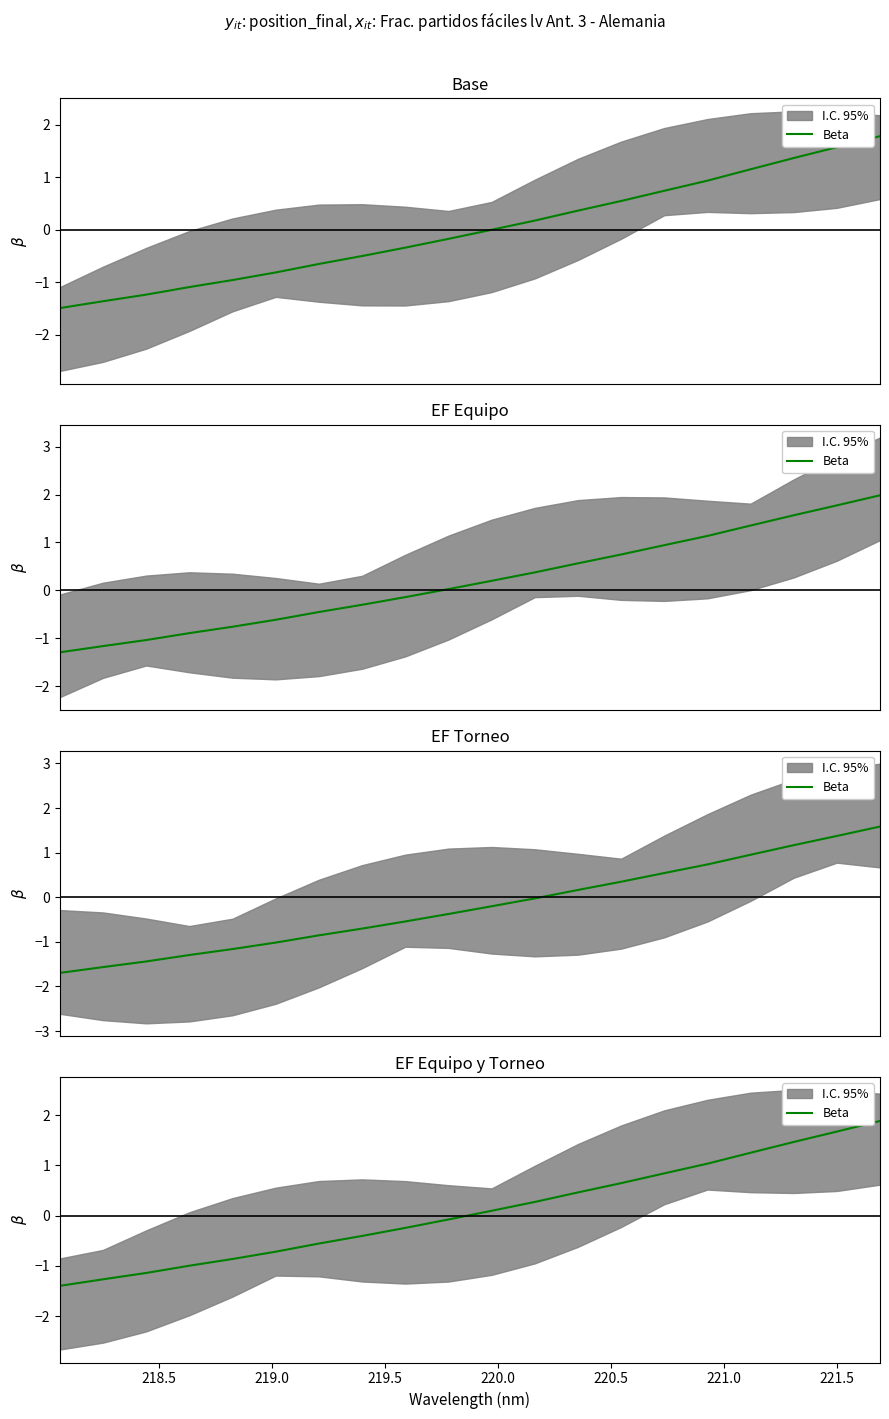

True or false: there are more than 2 points higher than both neighbors.

False